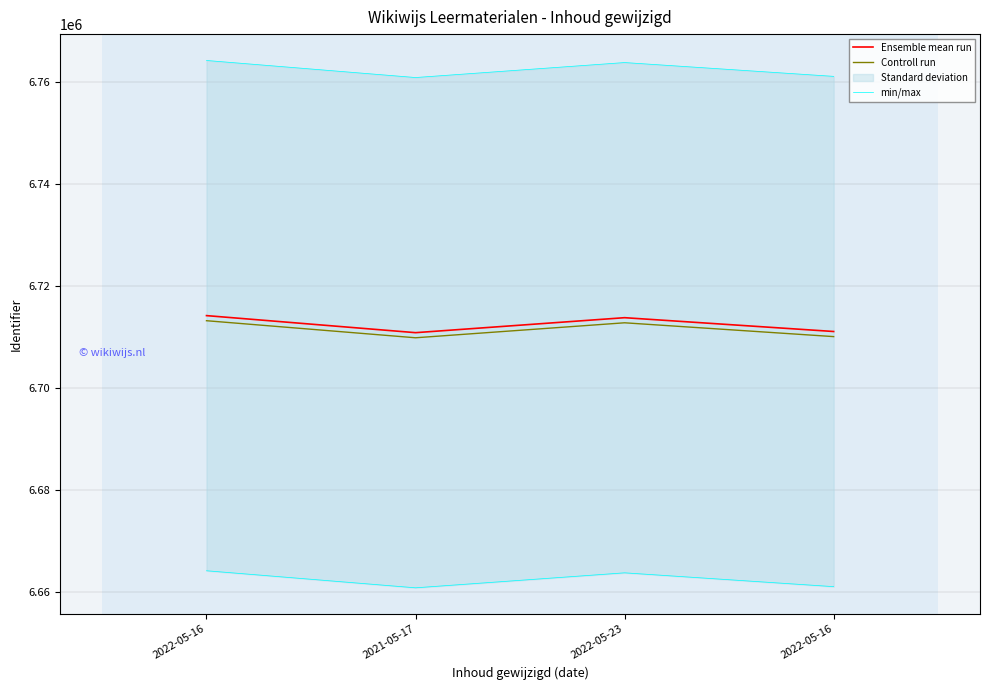

At which label does Controll run reach its peak?

2022-05-16